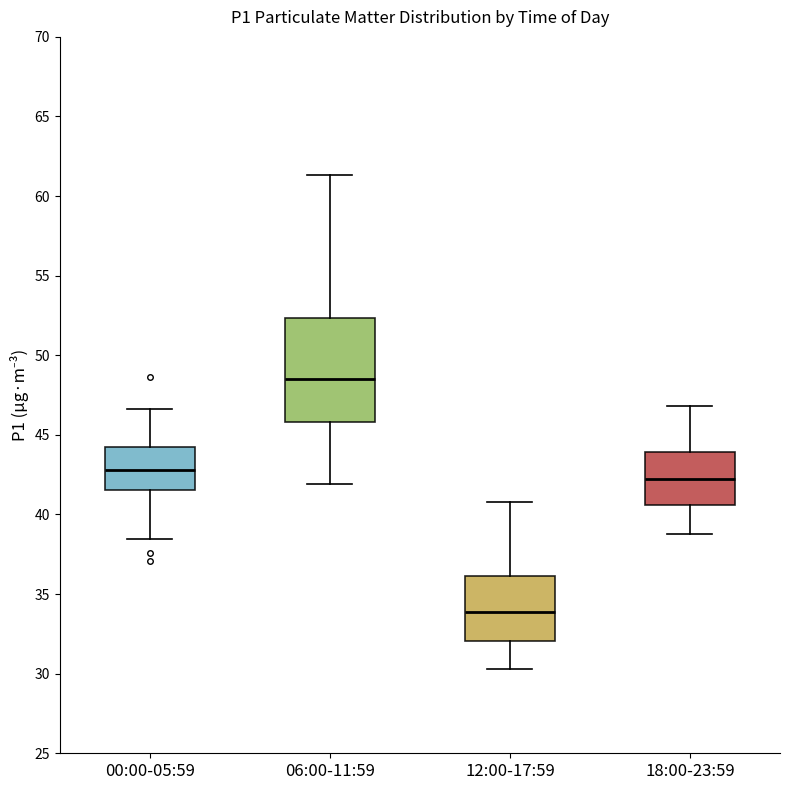

Which box's median line is the lowest?

12:00-17:59